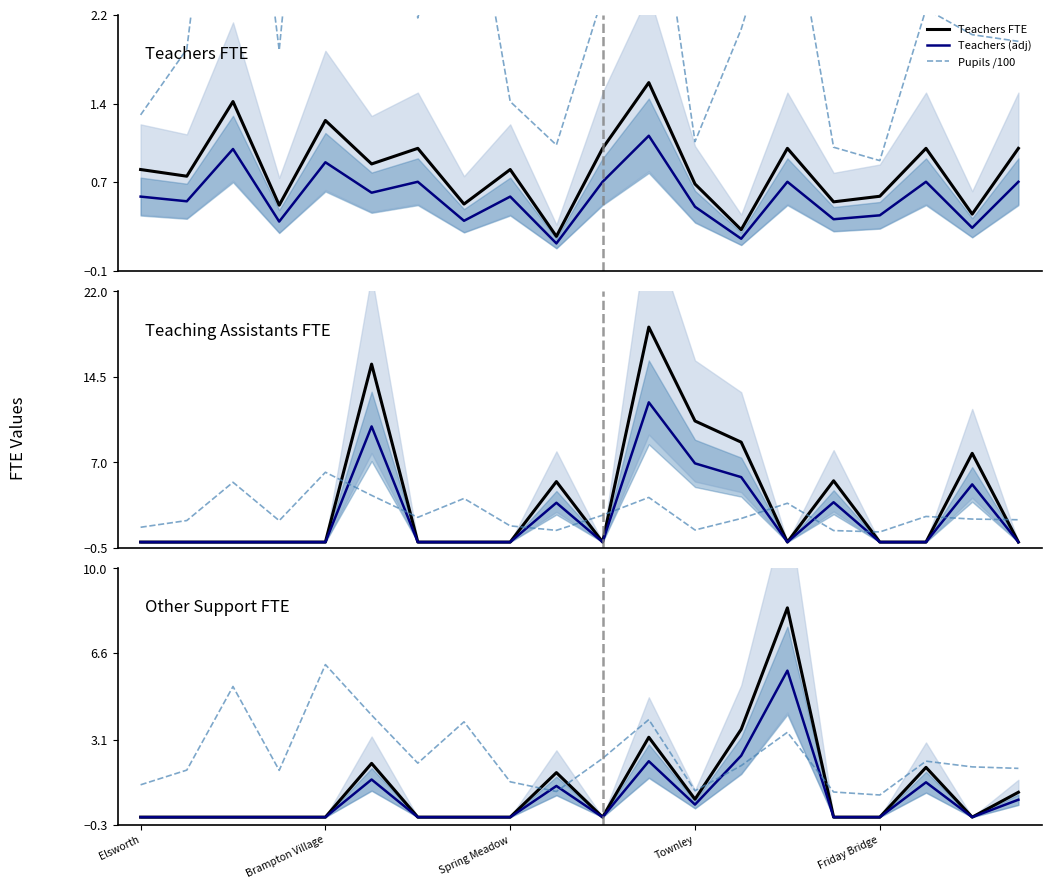

After their last crossing, which series has the higher values: Teachers or Other Support?

Other Support